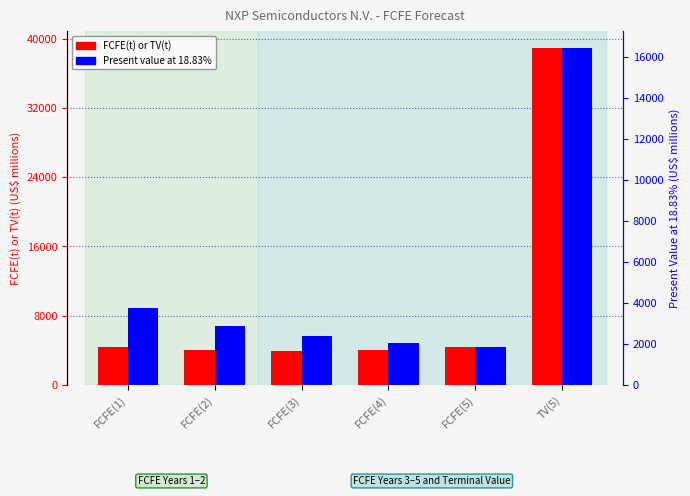

Which series has the widest spread of values?

FCFE(t) or TV(t)